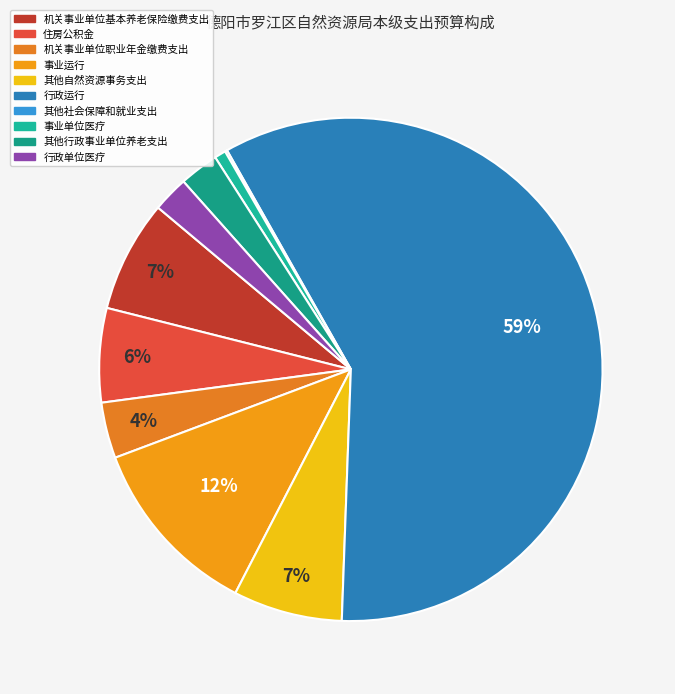

What is the majority slice?

行政运行